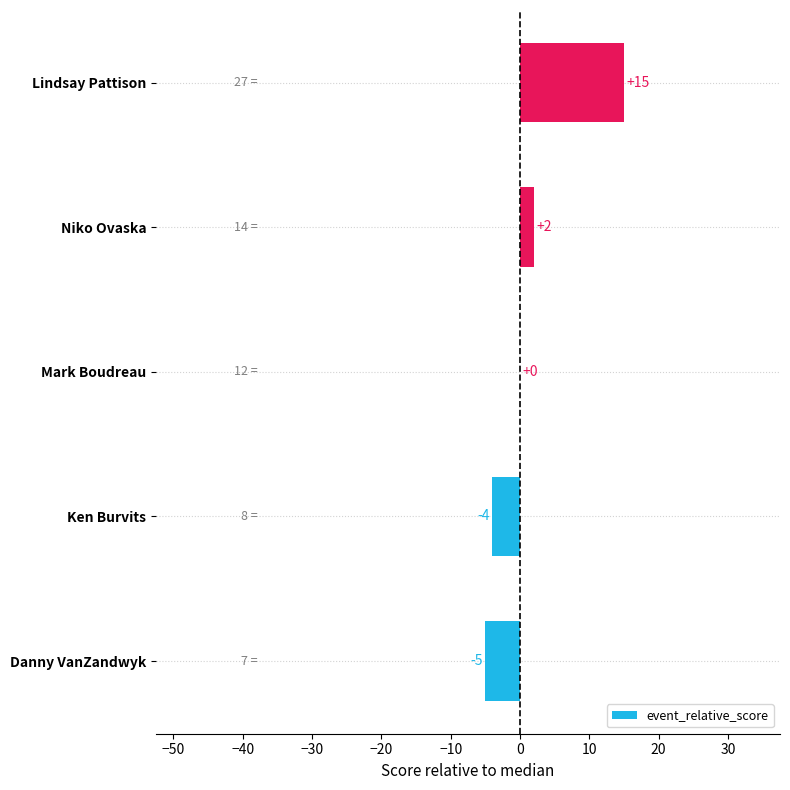

Reading bottom to top, transcribe all the data shown in this chart.

Danny VanZandwyk=-5	Ken Burvits=-4	Mark Boudreau=0	Niko Ovaska=2	Lindsay Pattison=15